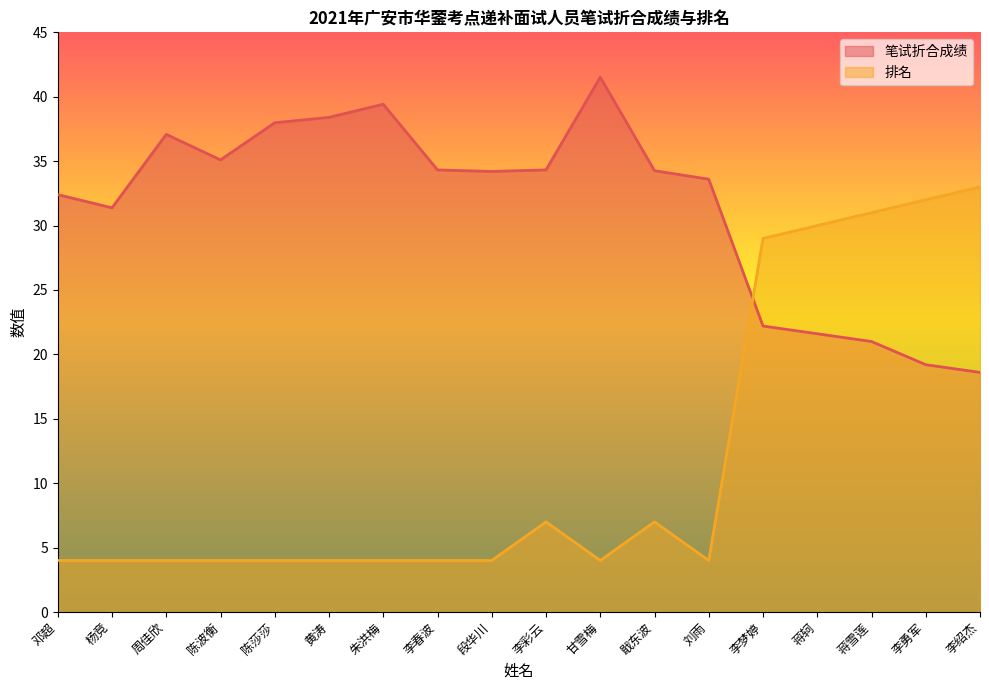

What is the value of the 笔试折合成绩 point at the 16th from the left?

21.0